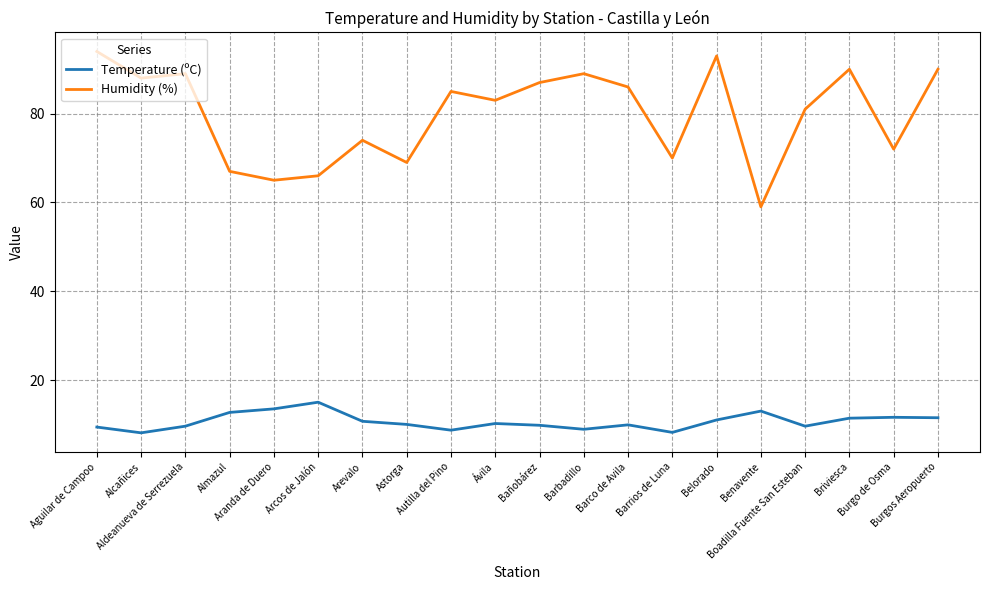

Which series has the largest total across all categories?

Humidity (%)